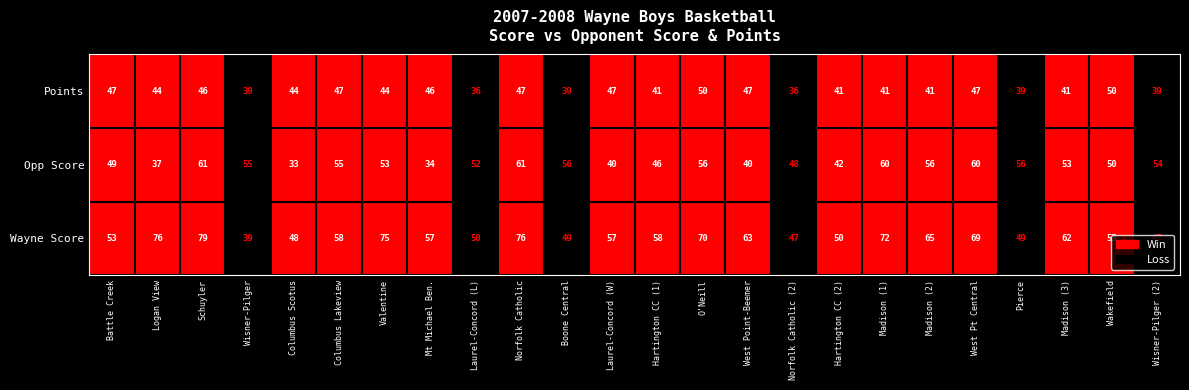

The value of opp_score at 3 is 14. True or false?

False